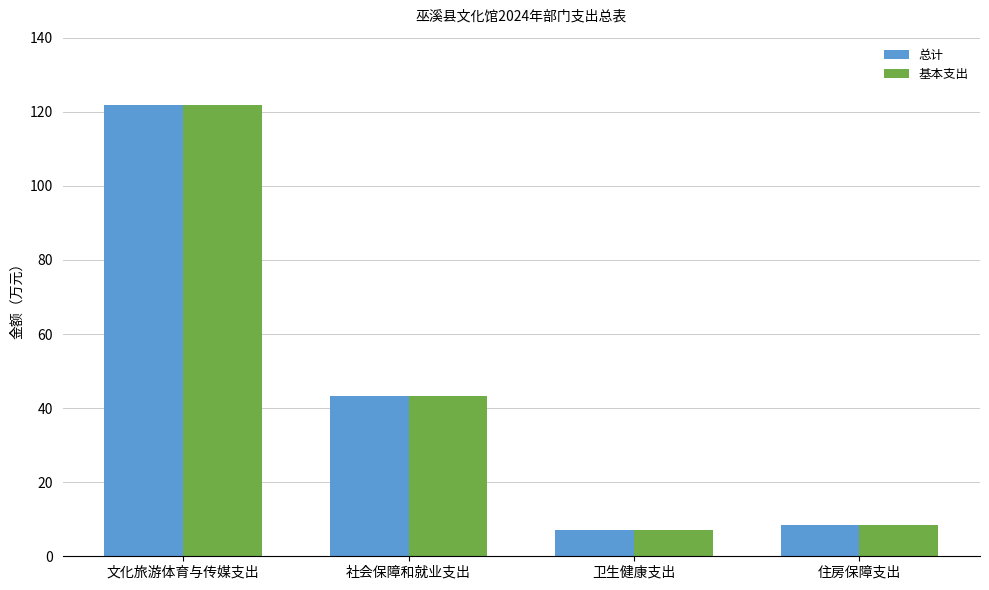

How many bars are there in total?

8